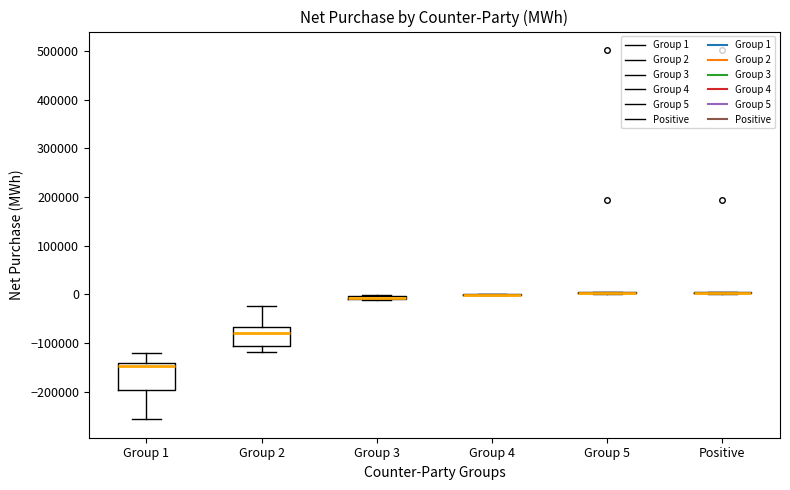

Comparing the boxes themselves (not the whiskers), which one is the tallest?

Group 1